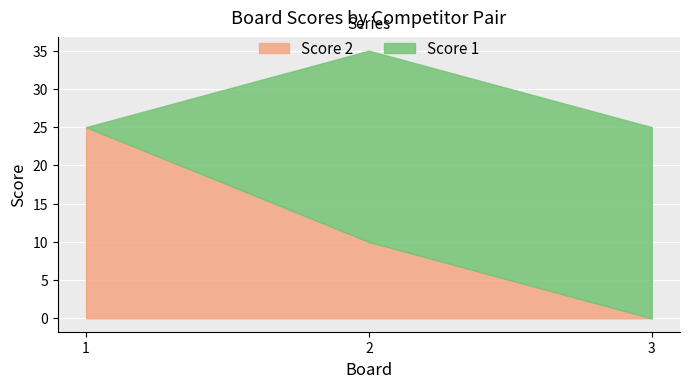

What is the total value across all series at 2?

35